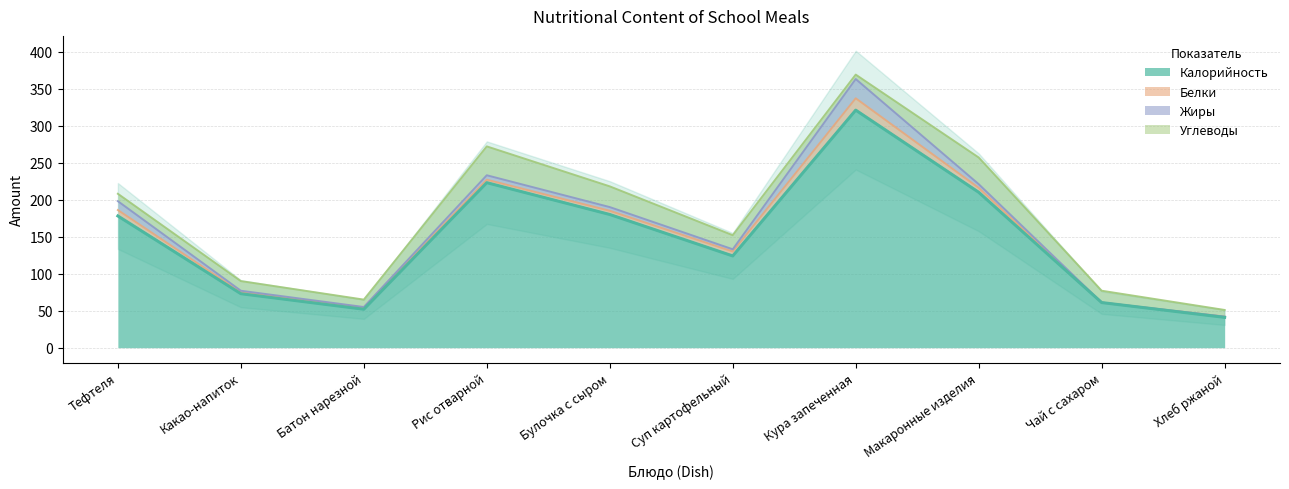

Rank the series by their maximum value, from highest to lowest.

Калорийность, Углеводы, Жиры, Белки